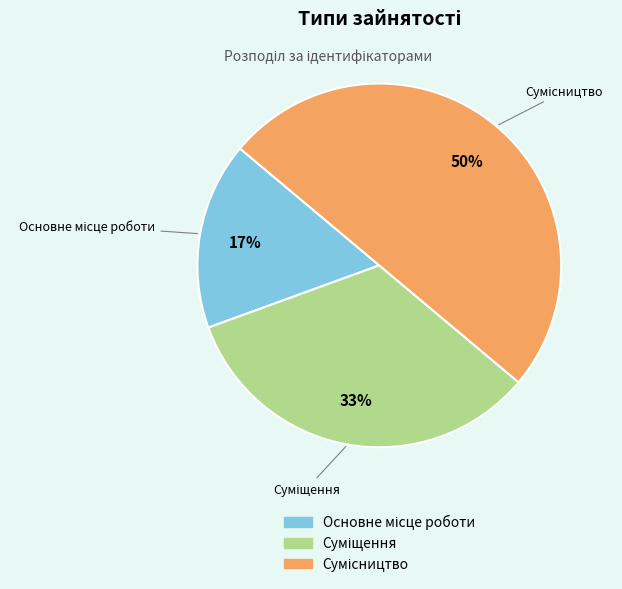

To the nearest percent, what is the difference between the largest and smallest slice percentages?

33%